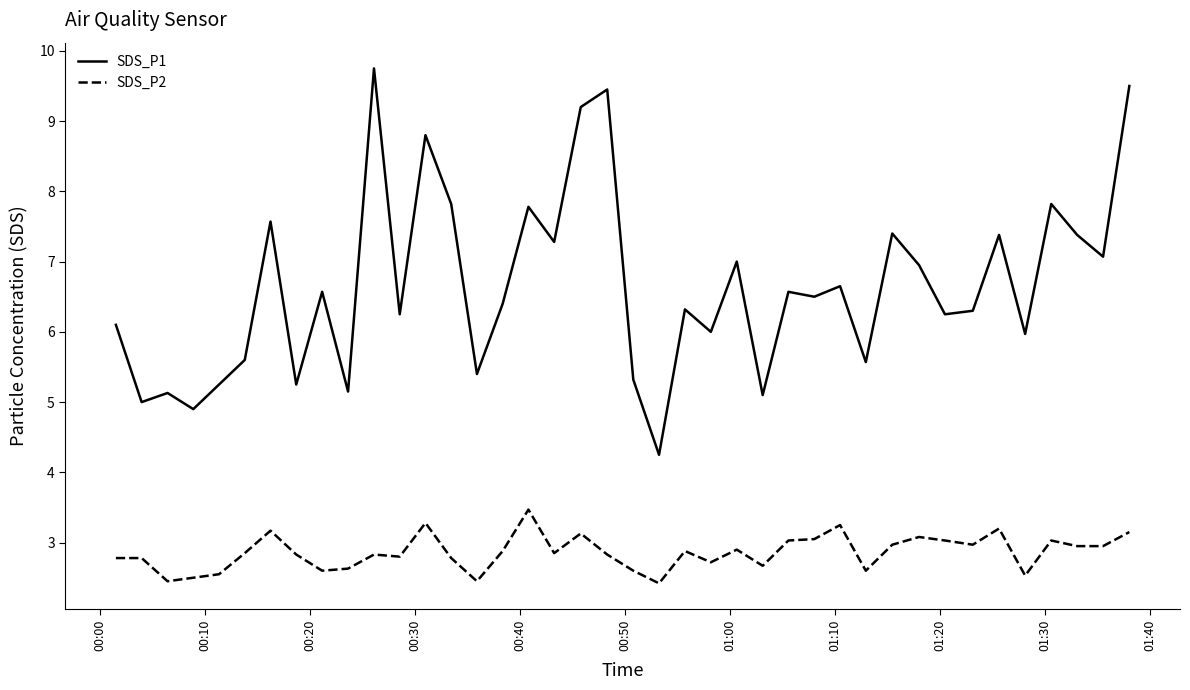

True or false: SDS_P1 and SDS_P2 cross at least once.

False